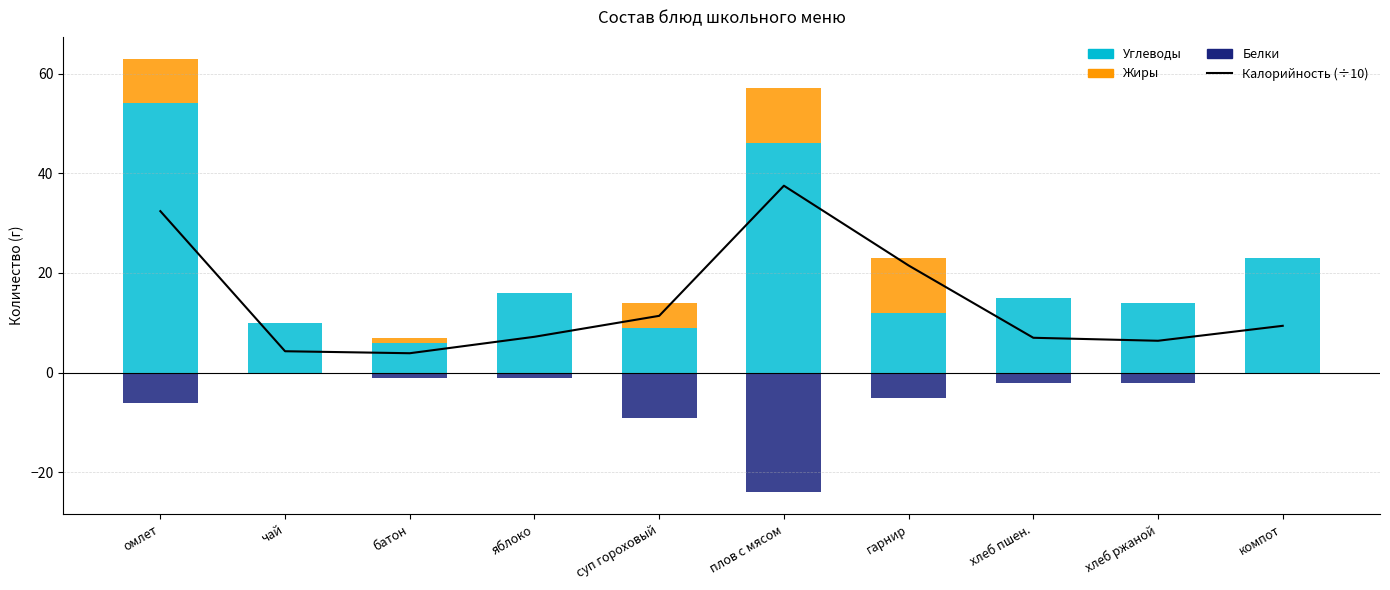

Is it true that Жиры equals 18.0 at гарнир?

False